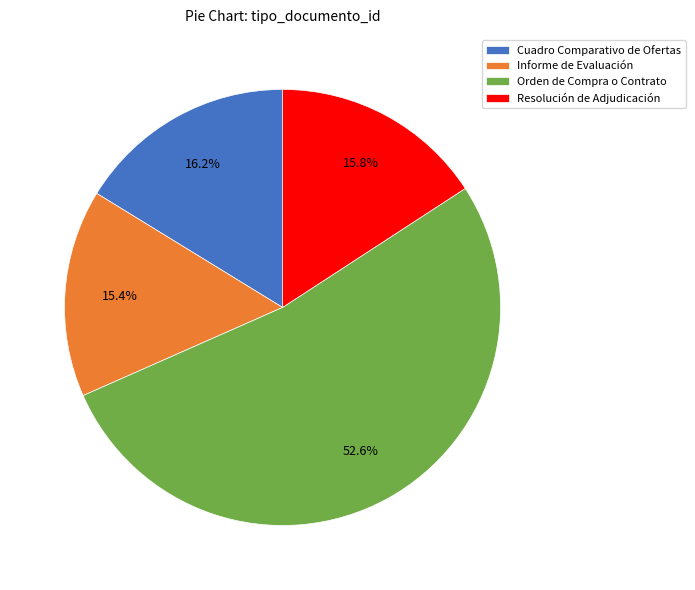

Which slice represents more than half of the pie?

Orden de Compra o Contrato